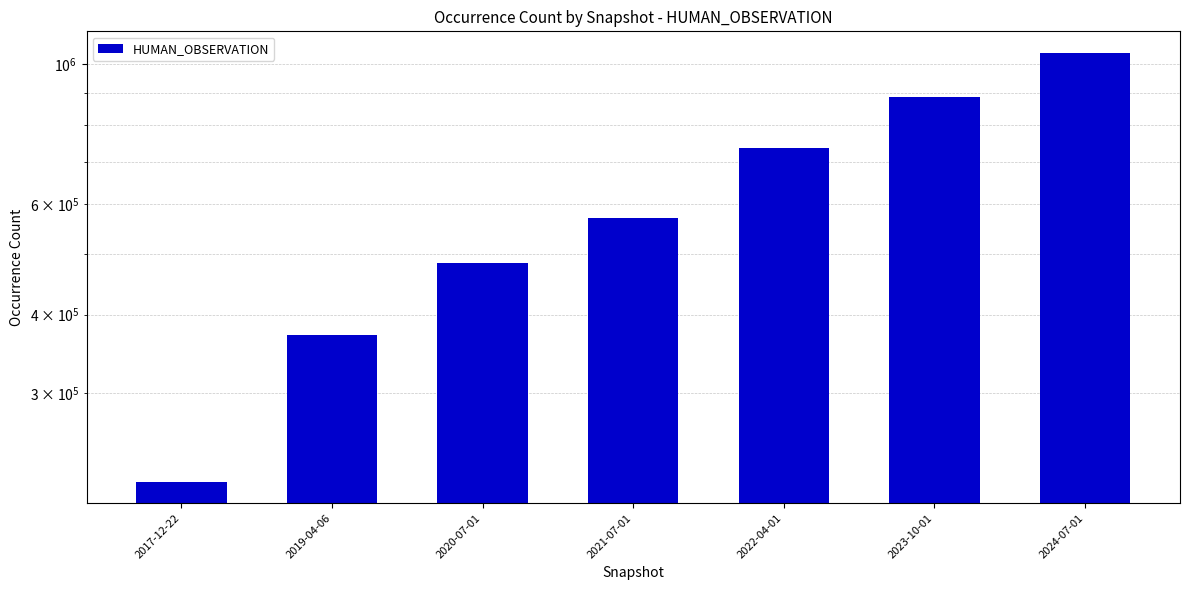

What is the average value?

615918